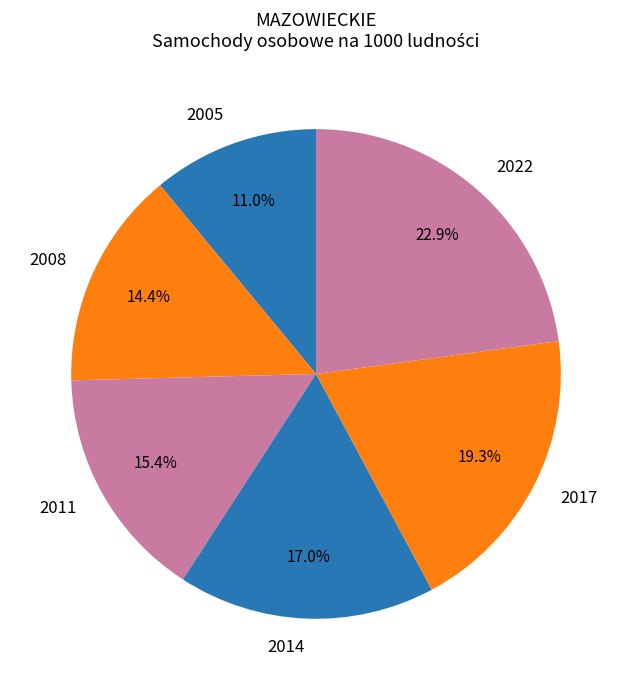

Is 2014 the majority of the pie?

No